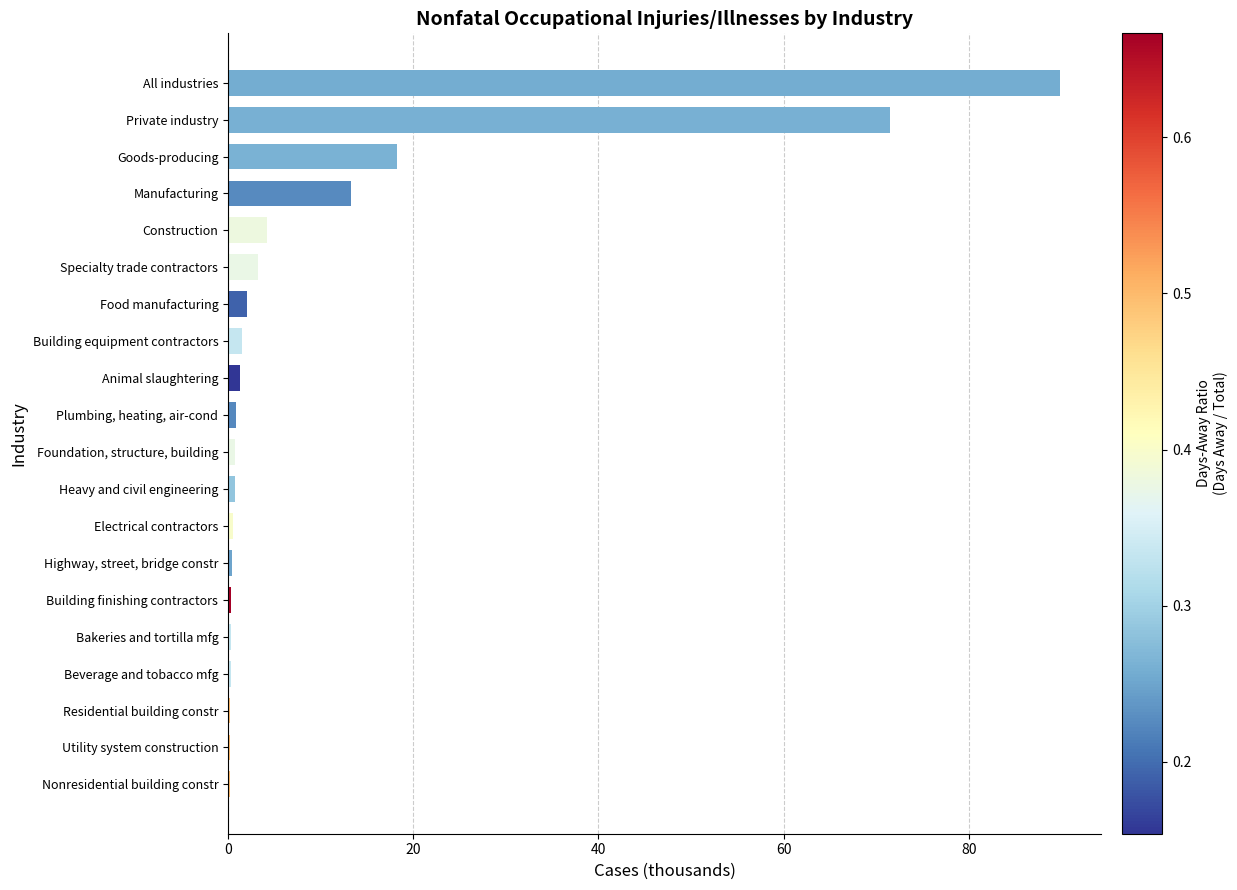

Between Specialty trade contractors and Manufacturing, which is larger?

Manufacturing